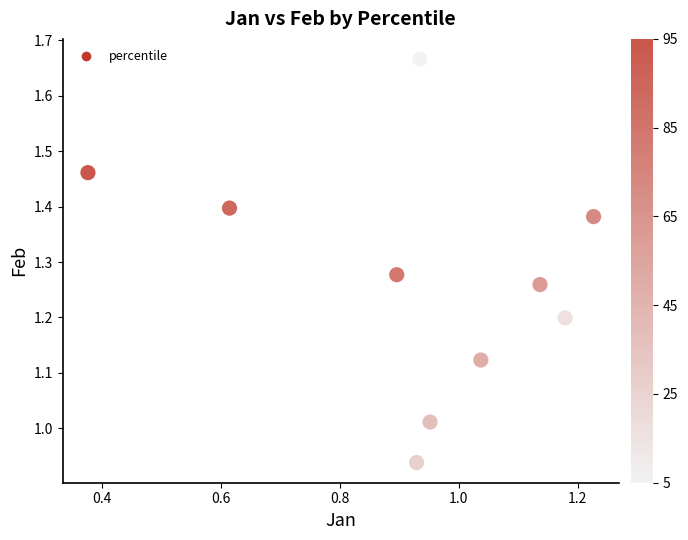

What is the range of Y values (max minus min)?

0.7